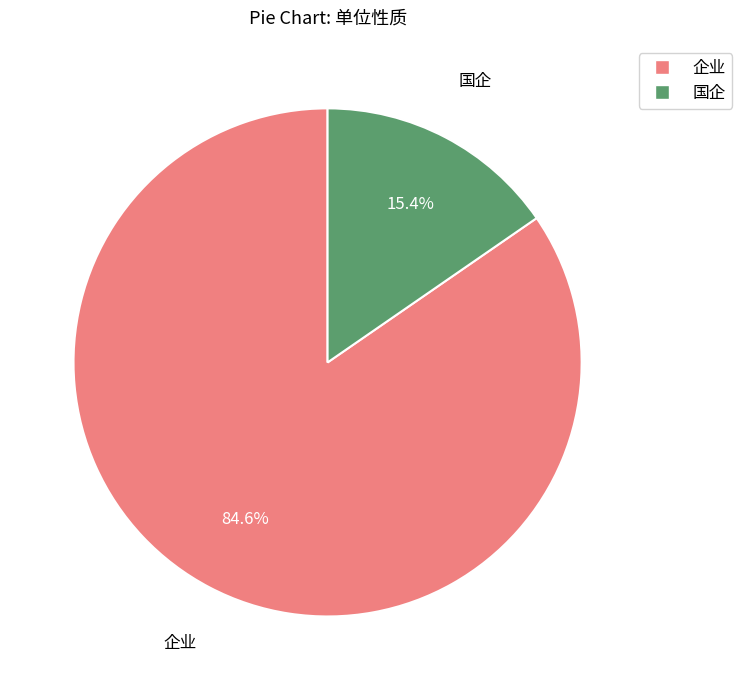

To the nearest percent, what portion does 企业 represent?

85%